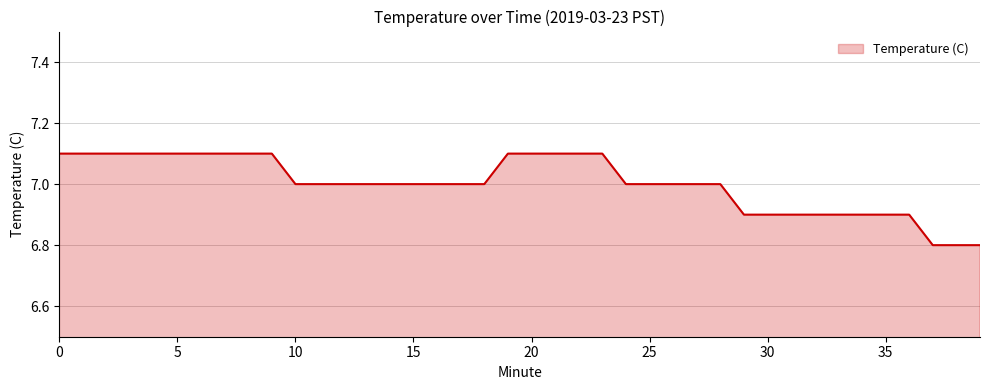

What is the difference between the maximum and minimum values?

0.3